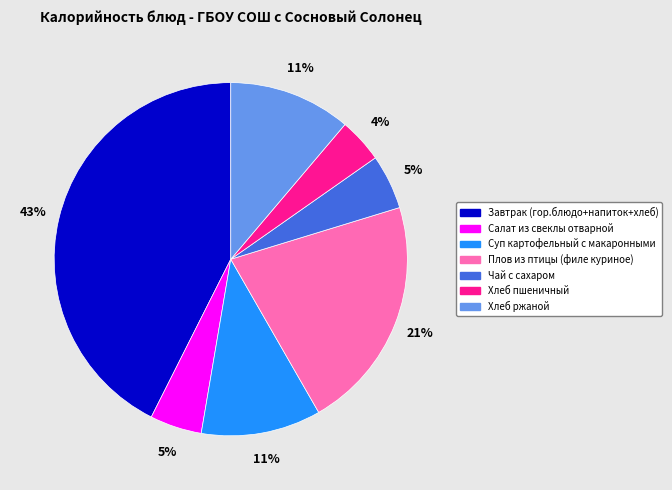

Do Хлеб пшеничный and Плов из птицы (филе куриное) together represent more than half of the pie?

No